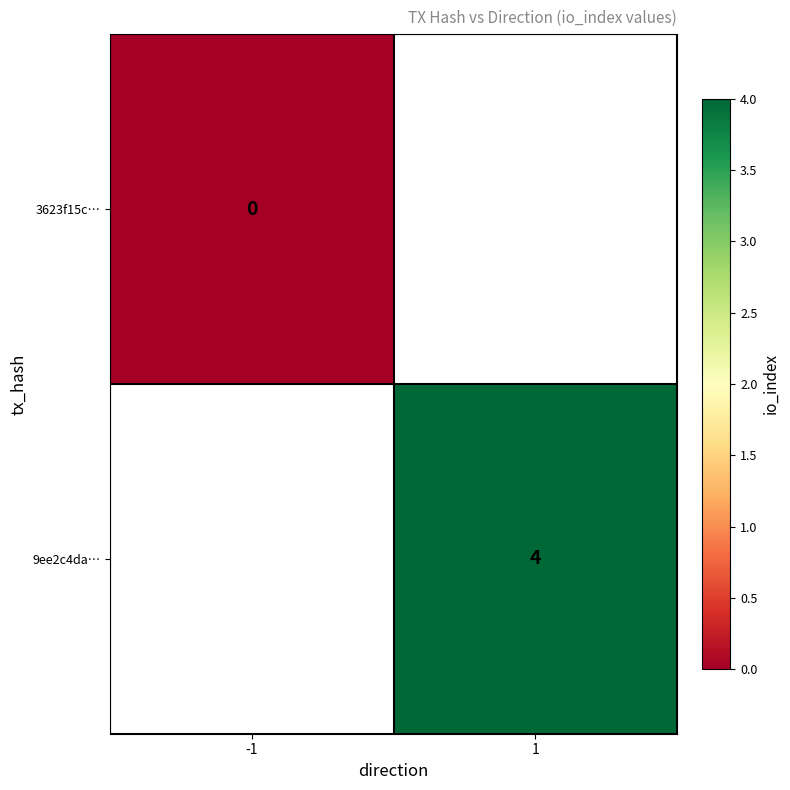

True or false: 9ee2c4da… has a value of 7 at 1.

False